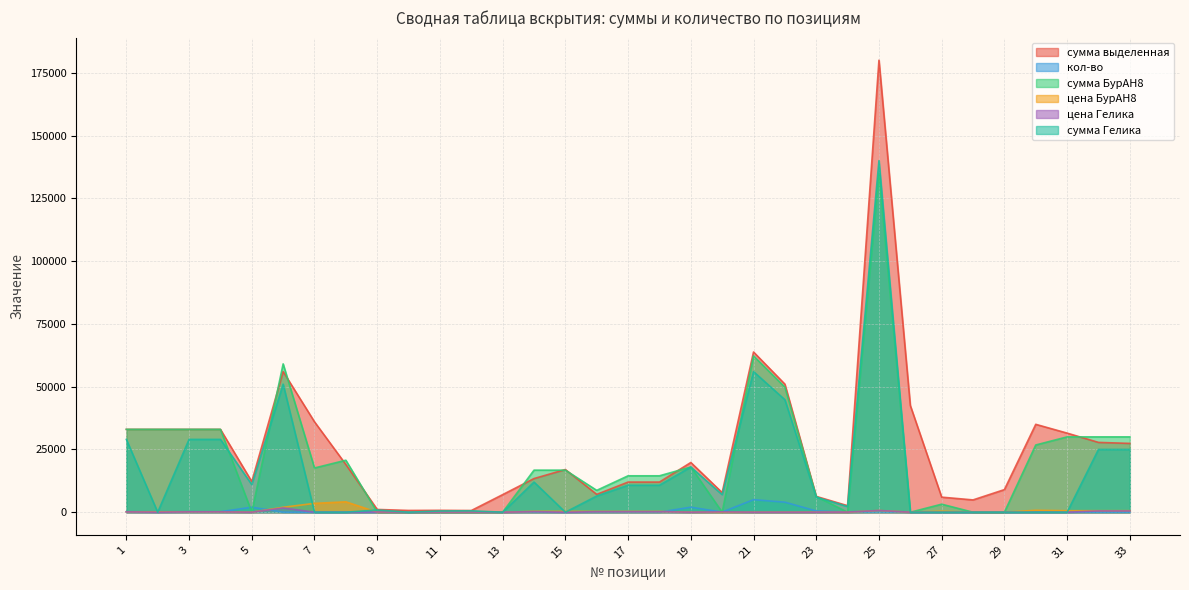

Rank the series at 28 from highest to lowest value.

сумма выделенная, кол-во, сумма БурАН8, цена БурАН8, цена Гелика, сумма Гелика